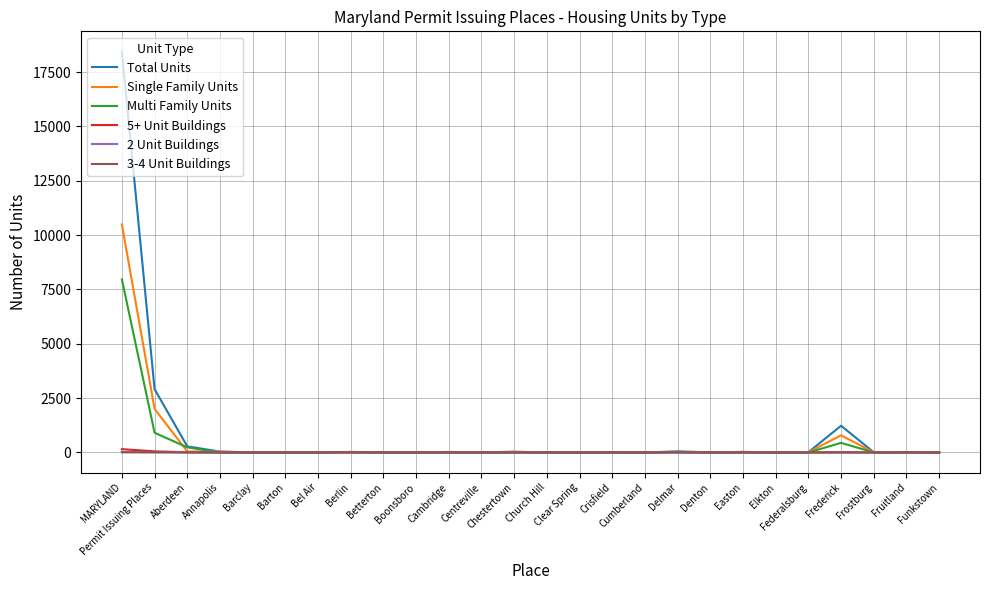

Does the chart display data point markers on the line(s)?

No